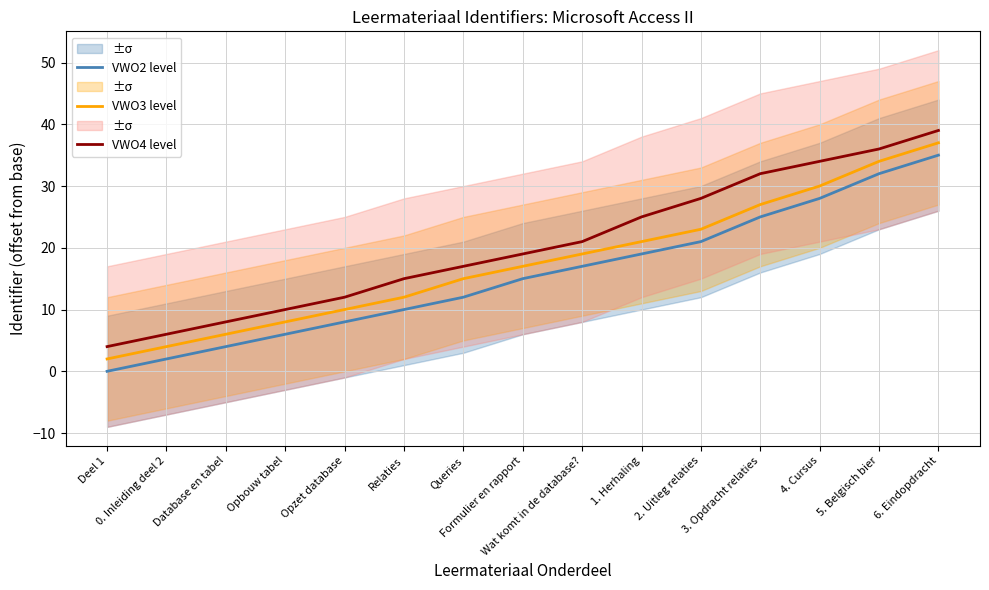

True or false: VWO2 level and VWO4 level intersect in this chart.

False